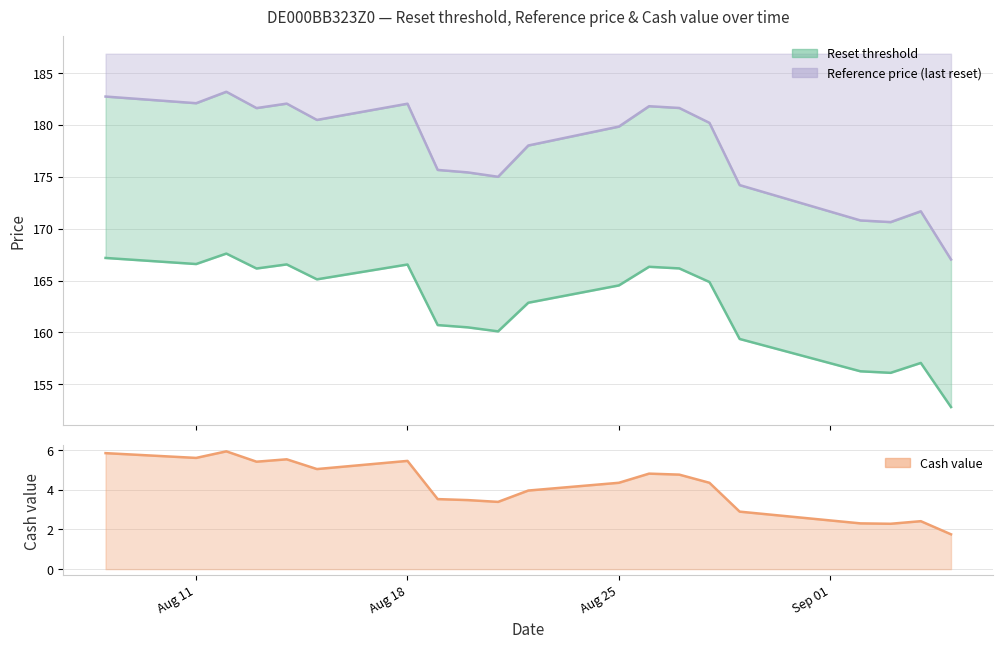

At which label does Cash value reach its minimum?

2025-09-05